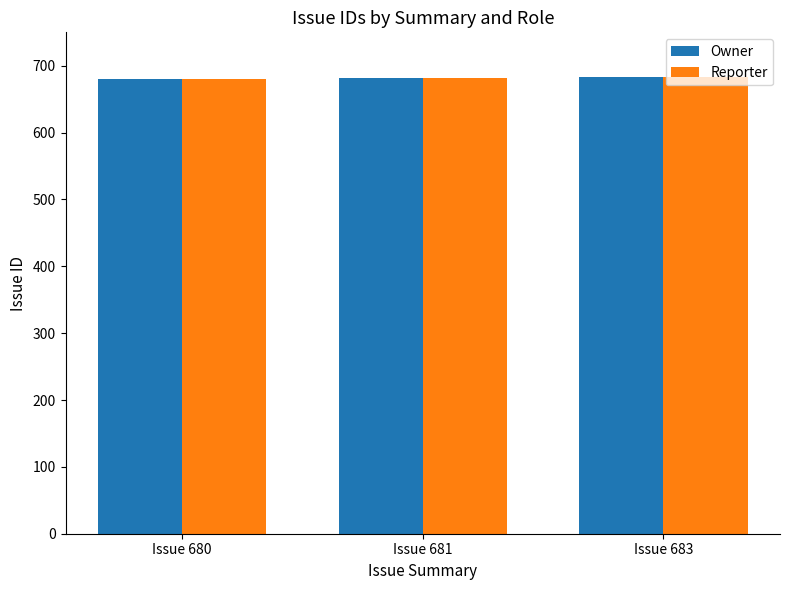

What is the value of the Owner bar at the 3rd from the left?

683